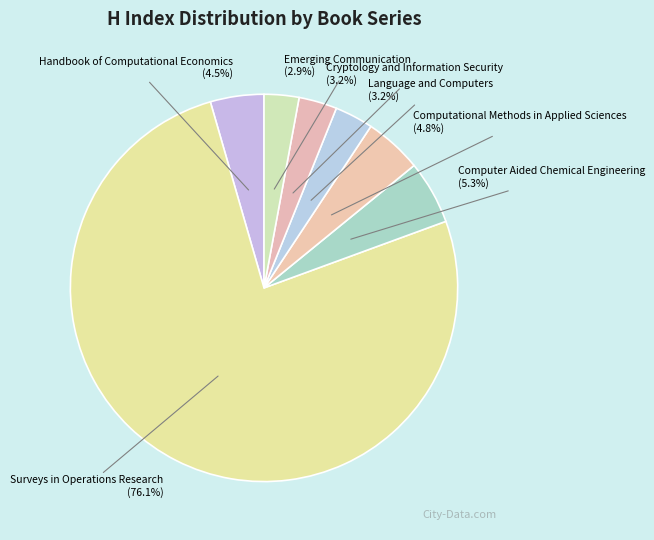

Count the number of slices in the pie.

7